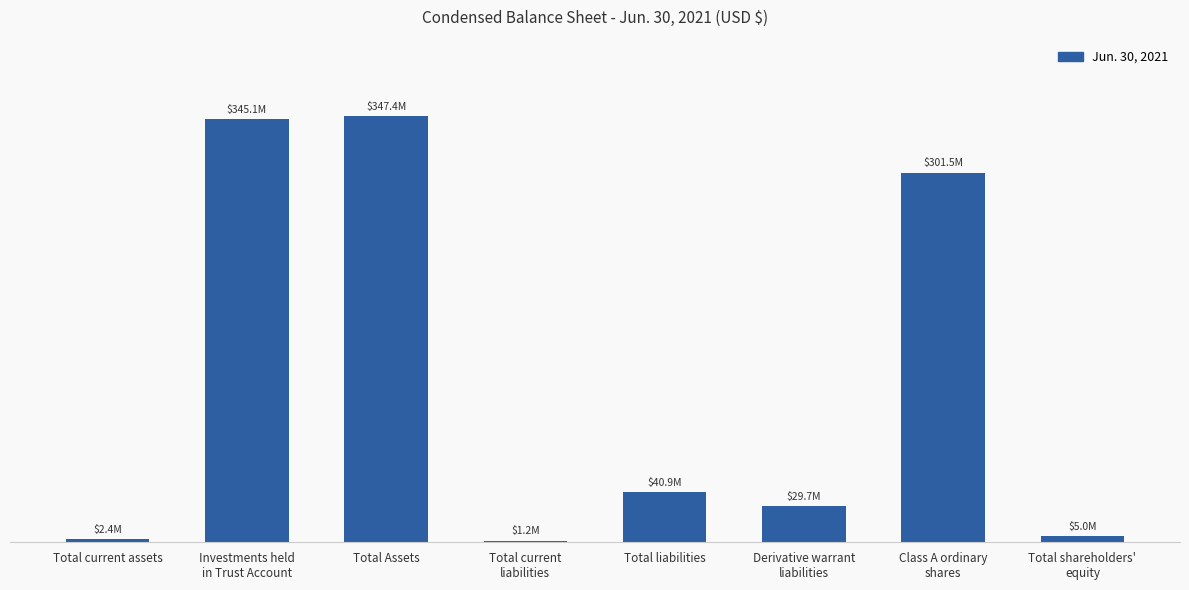

What is the maximum value shown in the chart?

347435972